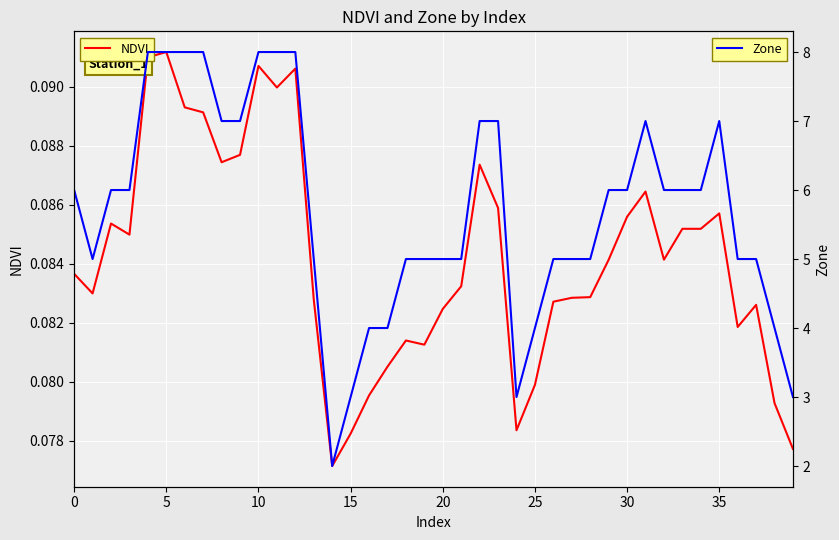

True or false: NDVI has a value of 0.2 at 11.

False